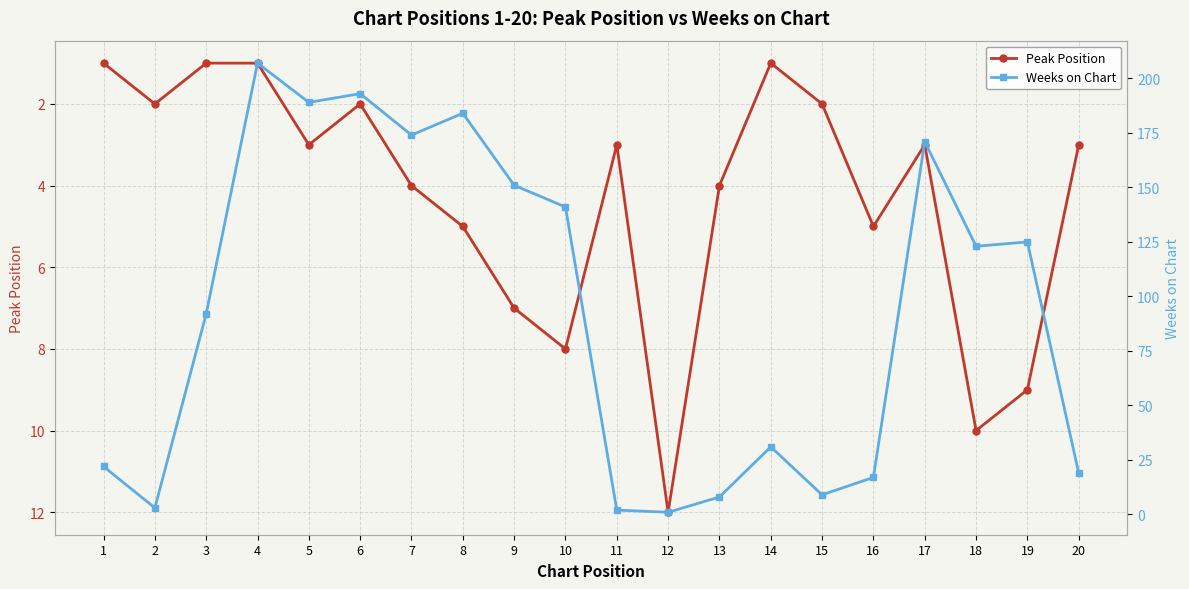

Which series has the largest range (max minus min)?

Weeks on Chart